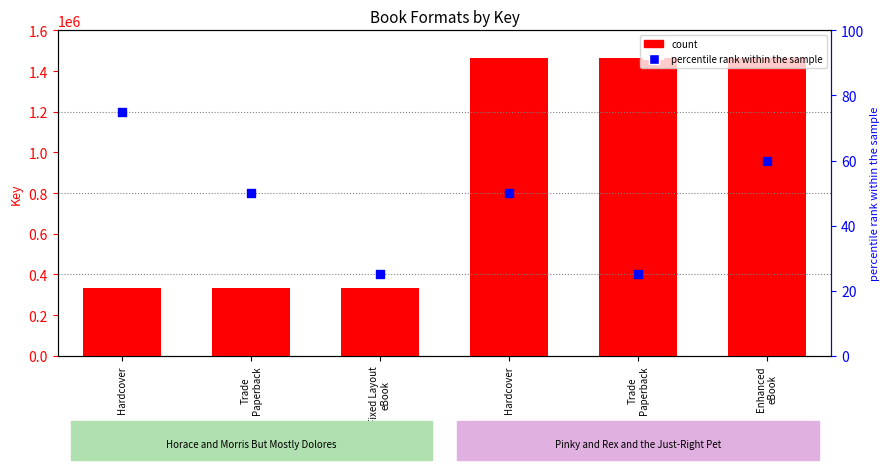

At how many categories does at least one series exceed 1250039?

3